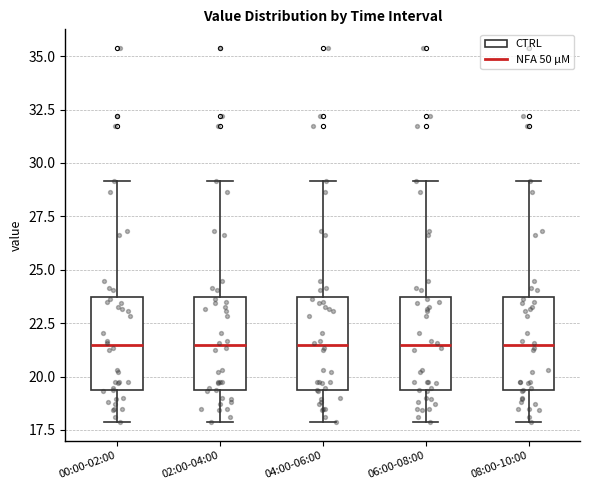

Reading left to right, transcribe this box plot: for each box, give where its median line is, the range the box spans, and where its two whiskers end, as read against the y-axis. The values are not printed on the chart, so give them approximately, as read against the axis.

00:00-02:00: median 21.5, box 19.5 to 23.5, whiskers 18.0 to 29.0
02:00-04:00: median 21.5, box 19.5 to 23.5, whiskers 18.0 to 29.0
04:00-06:00: median 21.5, box 19.5 to 23.5, whiskers 18.0 to 29.0
06:00-08:00: median 21.5, box 19.5 to 23.5, whiskers 18.0 to 29.0
08:00-10:00: median 21.5, box 19.5 to 23.5, whiskers 18.0 to 29.0